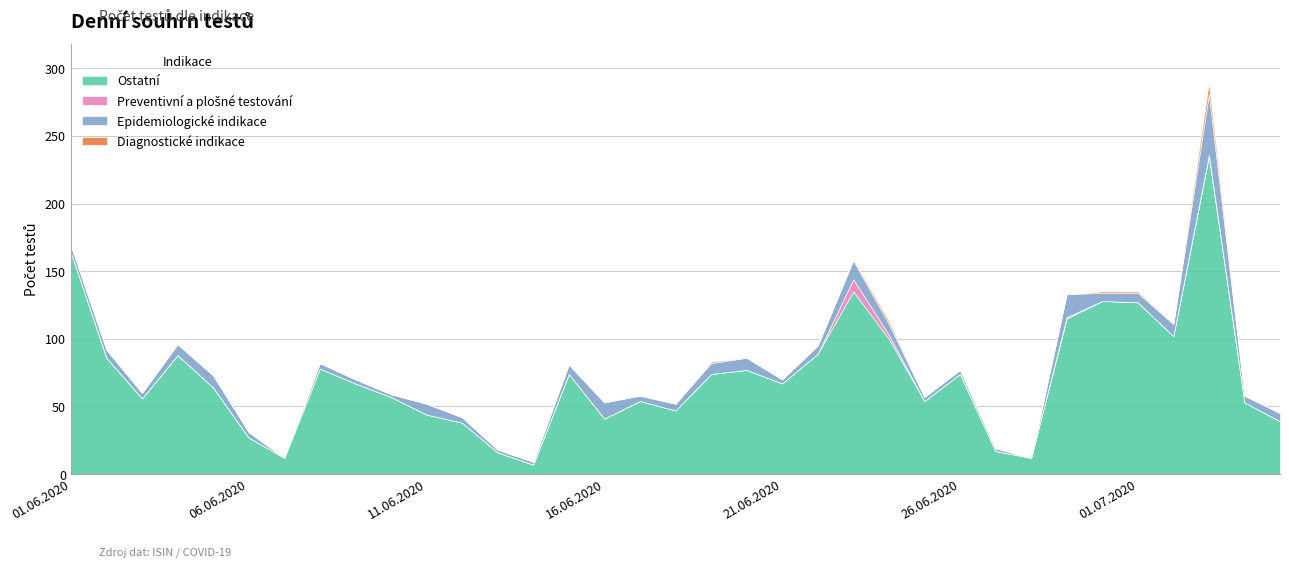

What is the minimum value for Ostatní?

7